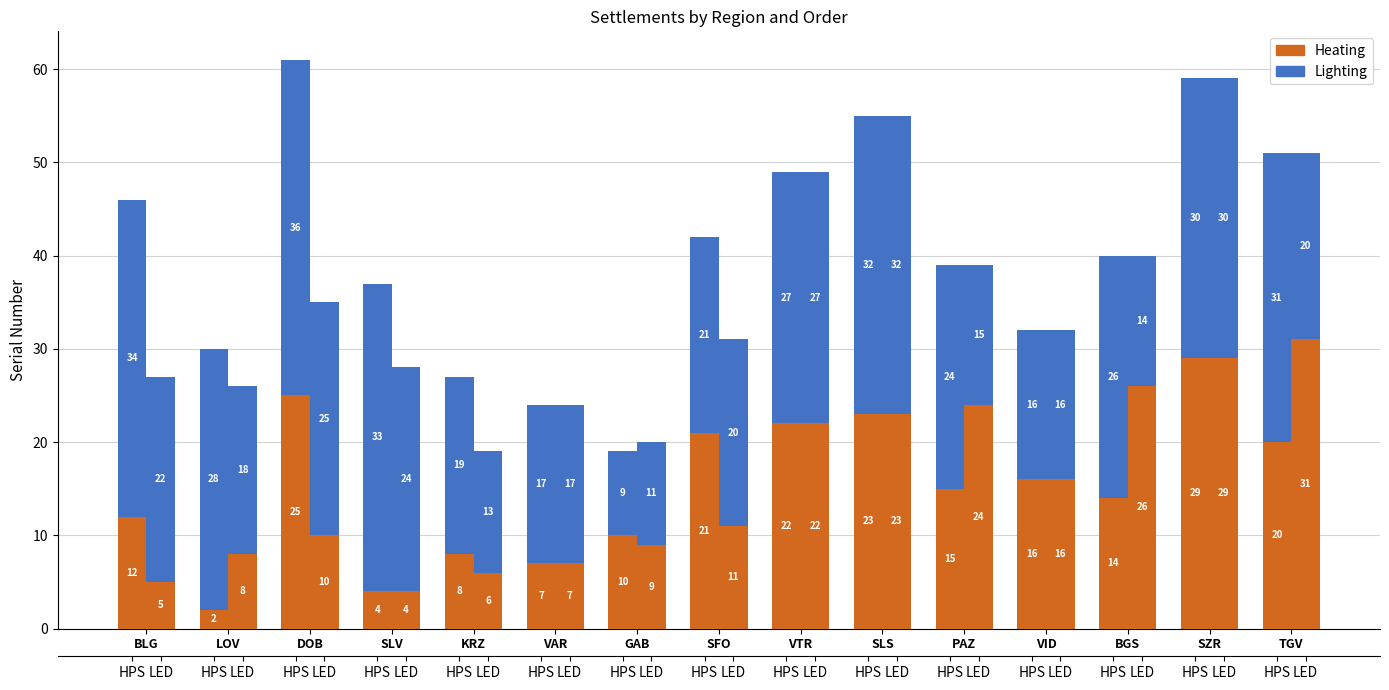

How many groups of bars are there?

15